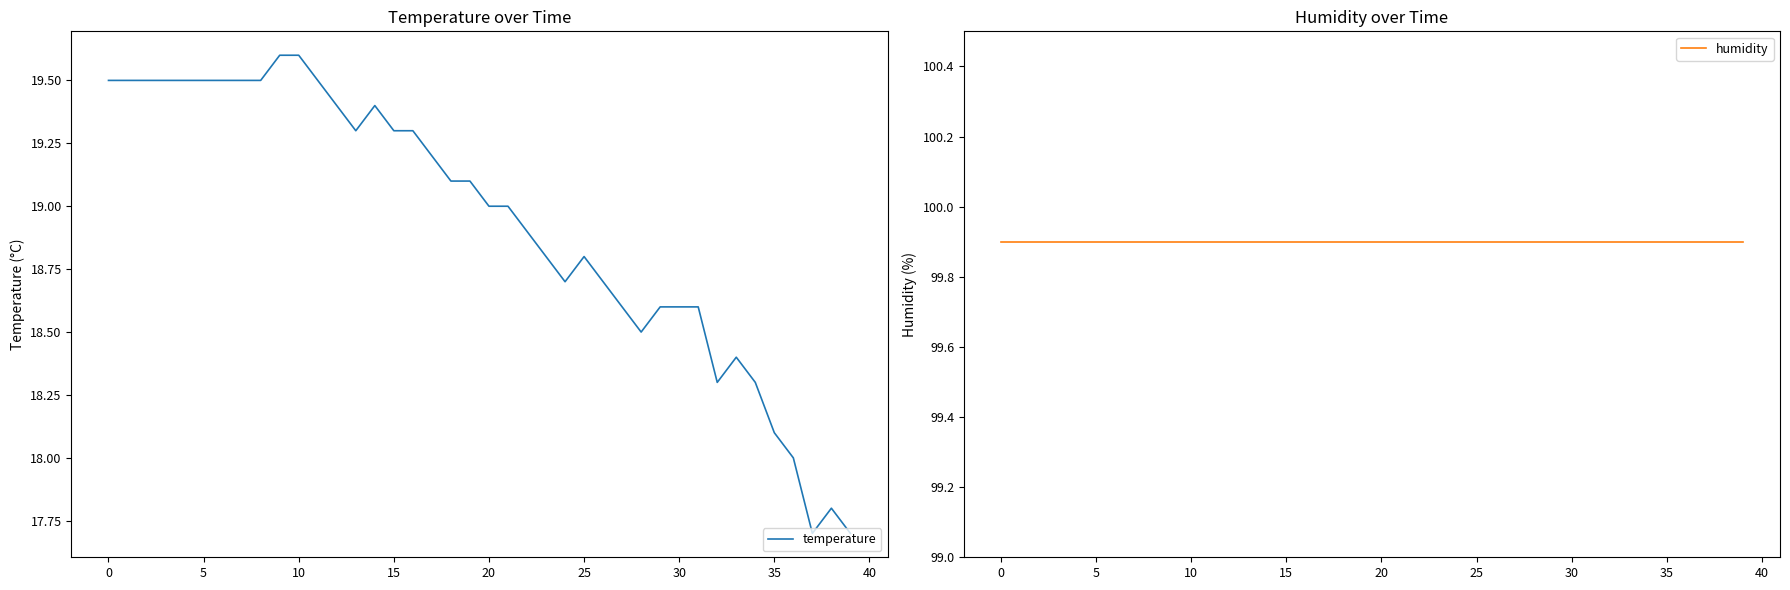

What is the value of the humidity point at the 8th from the left?

99.9